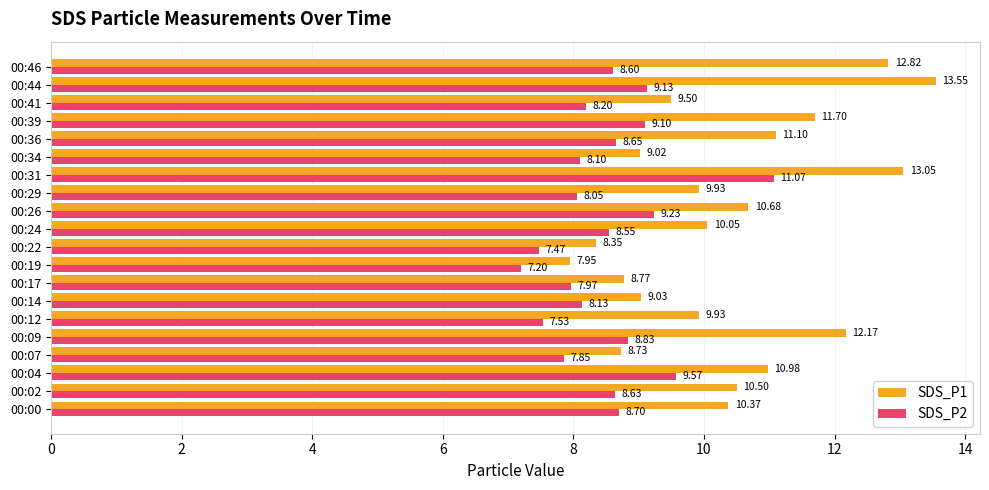

At which category is the sum across all series the highest?

00:31